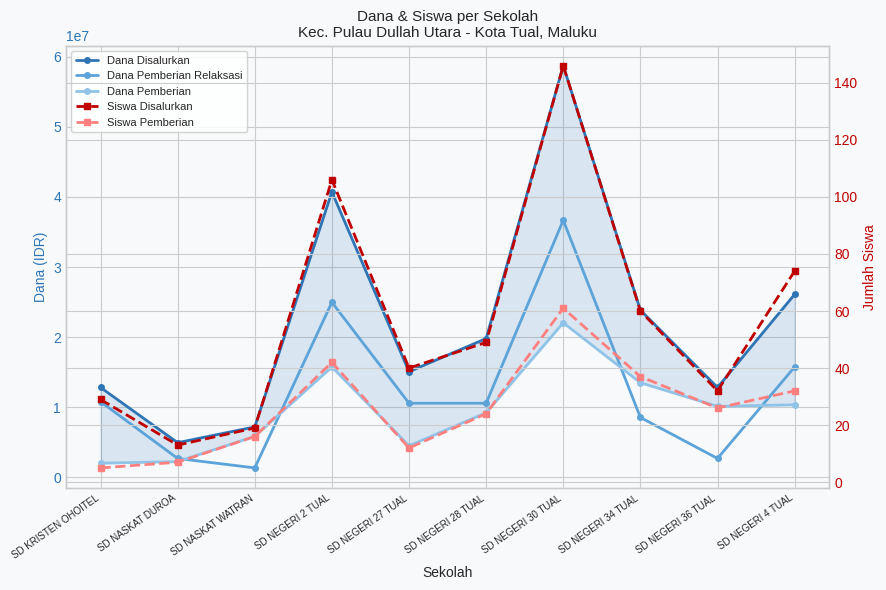

Rank the categories by Dana Pemberian Relaksasi value from highest to lowest.

SD NEGERI 30 TUAL, SD NEGERI 2 TUAL, SD NEGERI 4 TUAL, SD KRISTEN OHOITEL, SD NEGERI 27 TUAL, SD NEGERI 28 TUAL, SD NEGERI 34 TUAL, SD NASKAT DUROA, SD NEGERI 36 TUAL, SD NASKAT WATRAN